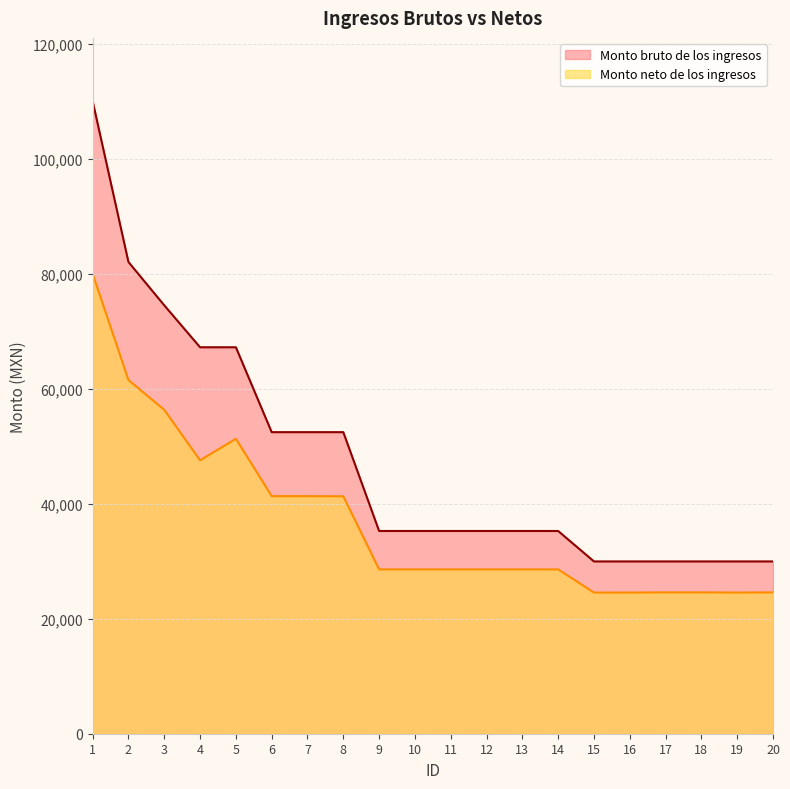

Which label corresponds to the smallest value in the chart?

15